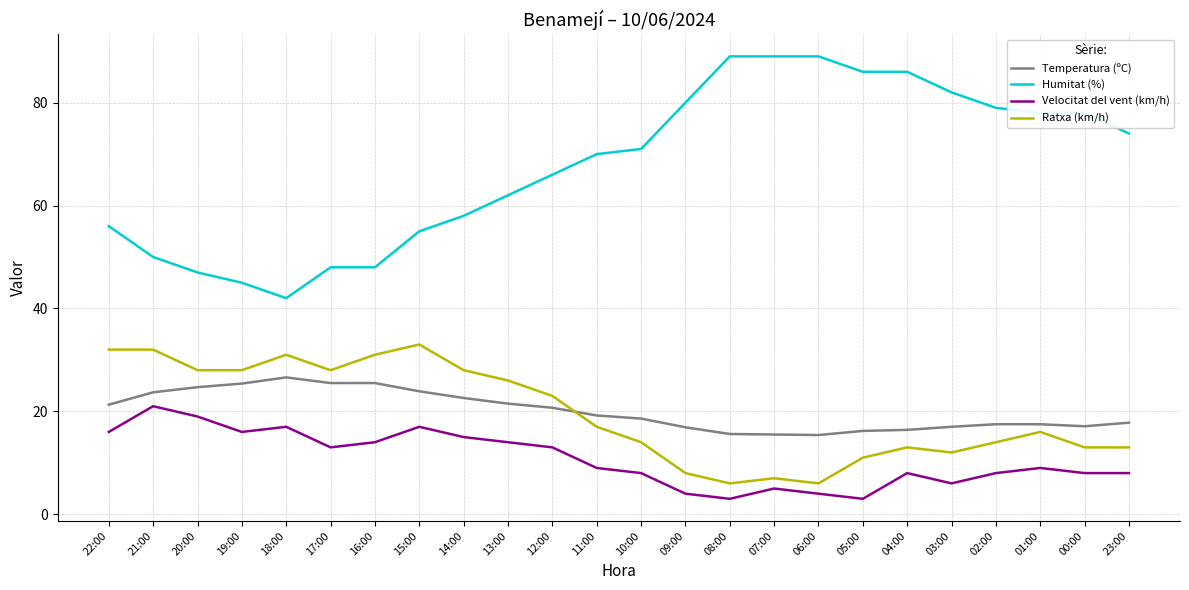

At 20:00, list the series in order from largest to smallest.

Humitat (%), Ratxa (km/h), Temperatura (ºC), Velocitat del vent (km/h)